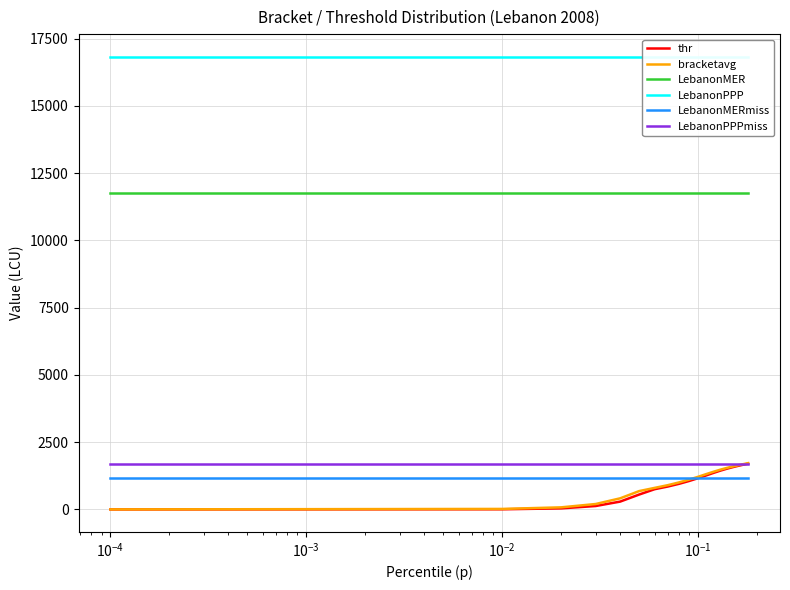

How many lines are shown in the chart?

6